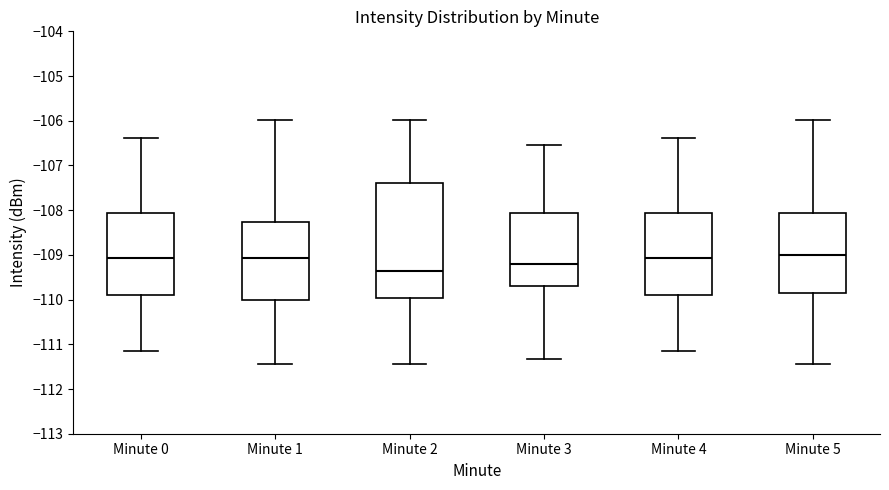

Which box is the tallest, from its lower edge to its upper edge?

Minute 2